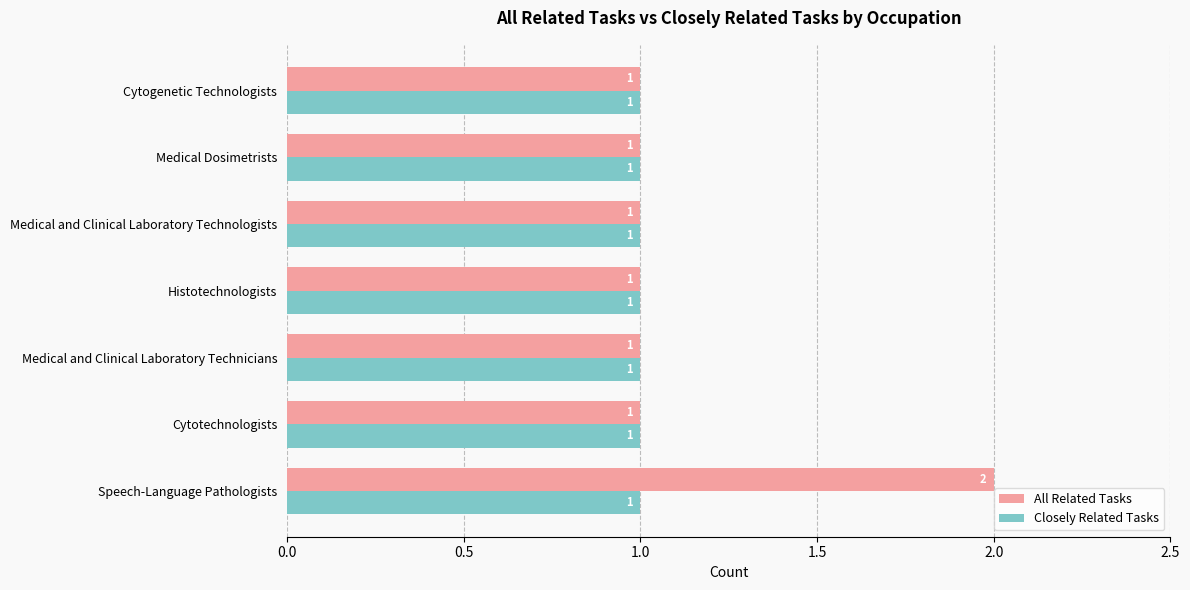

Rank the series by their maximum value, from lowest to highest.

Closely Related Tasks, All Related Tasks